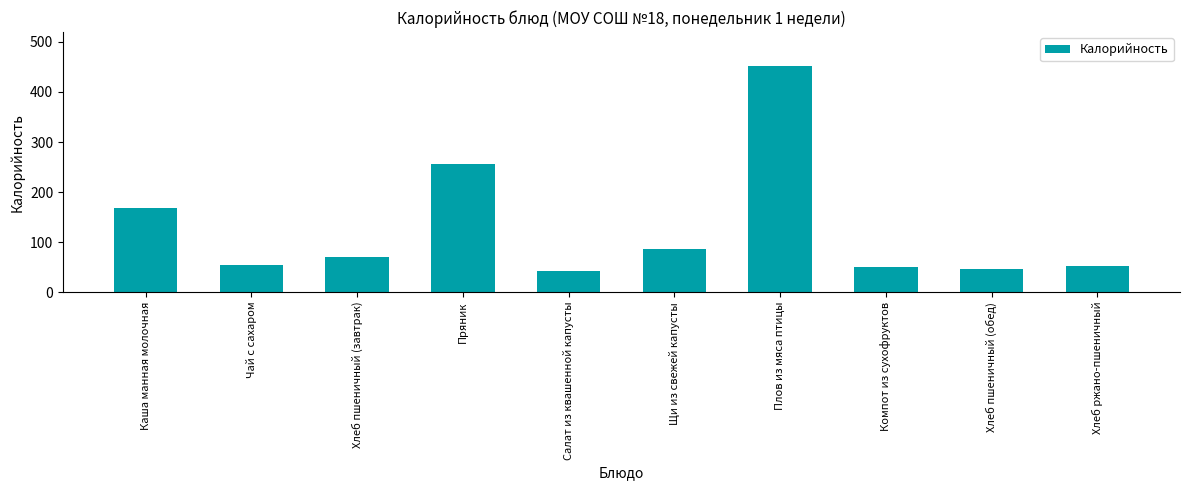

Is it true that the value at Щи из свежей капусты is 143.0?

False